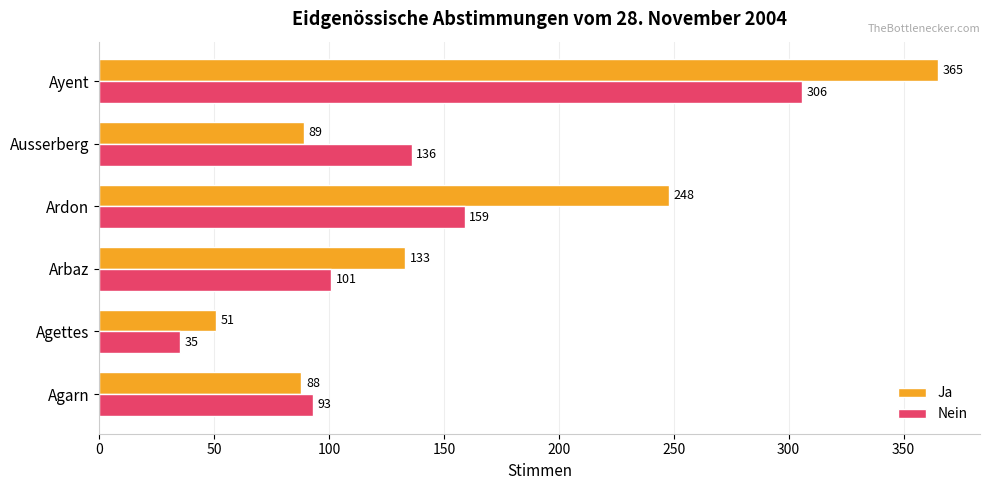

The Ja series shows 120 at Ausserberg. True or false?

False